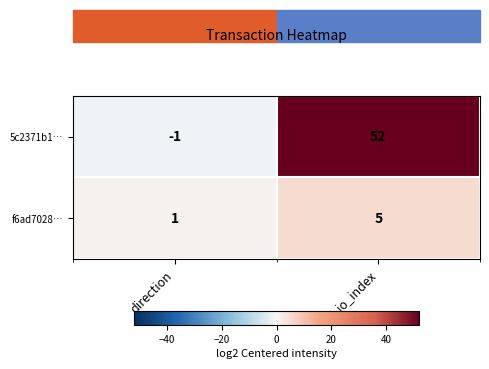

List the series in order of their peak value, highest first.

5c2371b1…, f6ad7028…